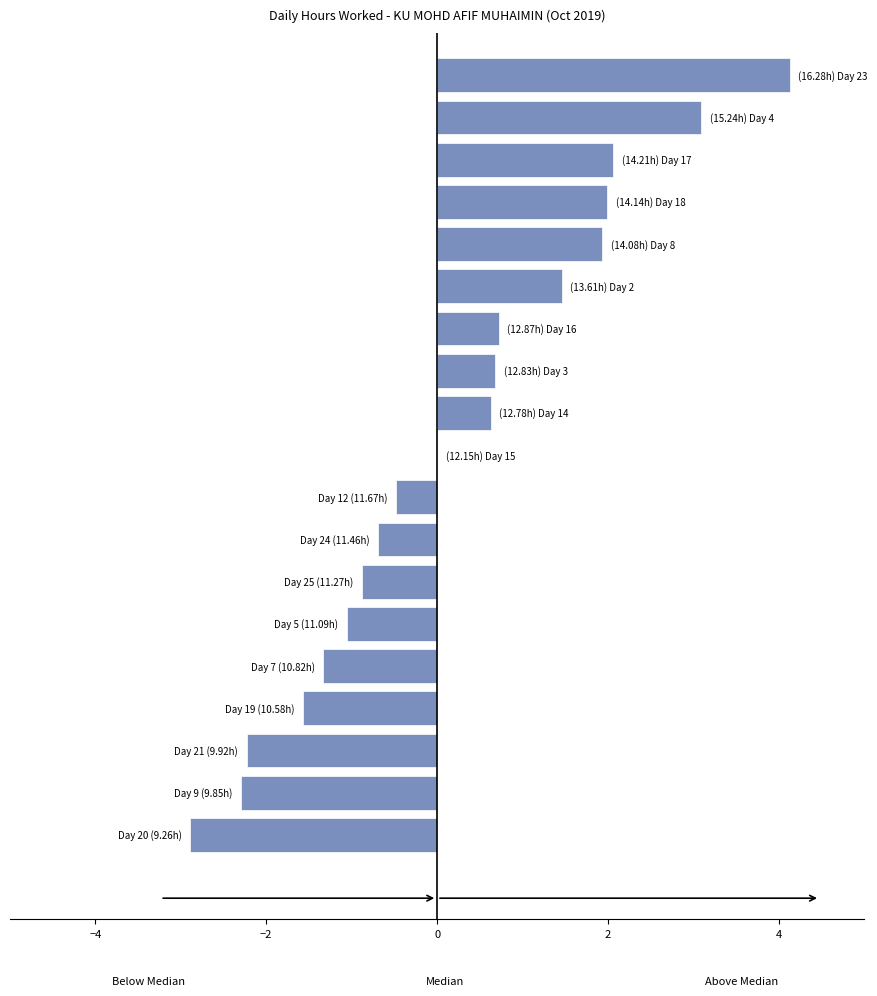

What is the maximum value shown in the chart?

4.1